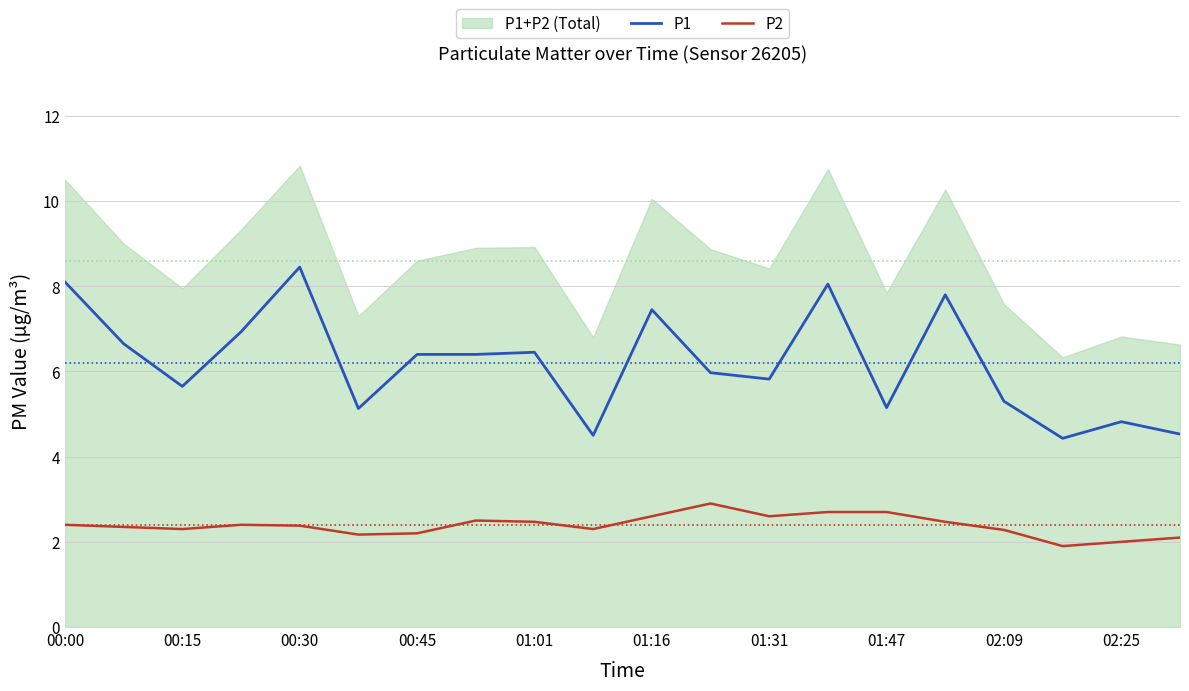

Which series has the widest spread of values?

P1